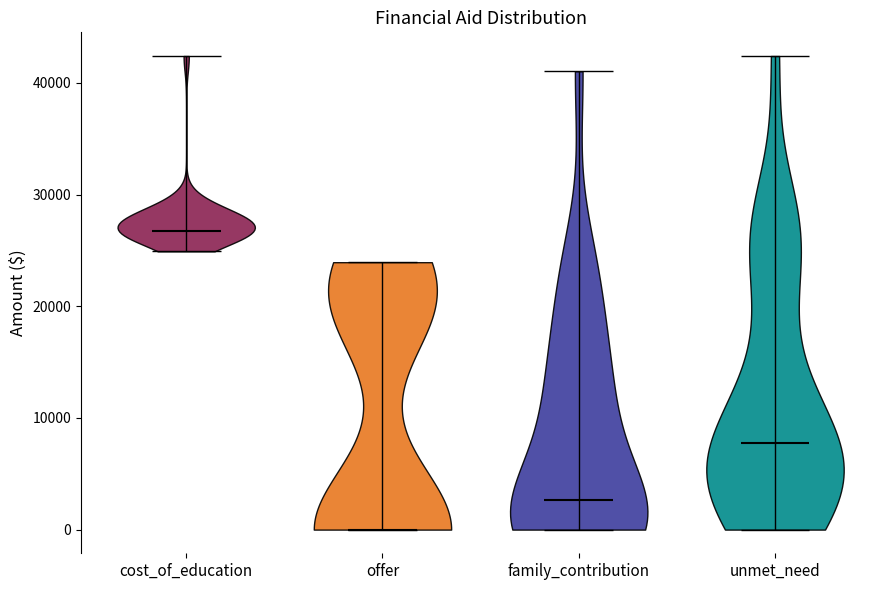

Where does the median line of the violin for family_contribution sit on the y-axis? The values are not printed on the chart, so give them approximately, as read against the axis.

3000